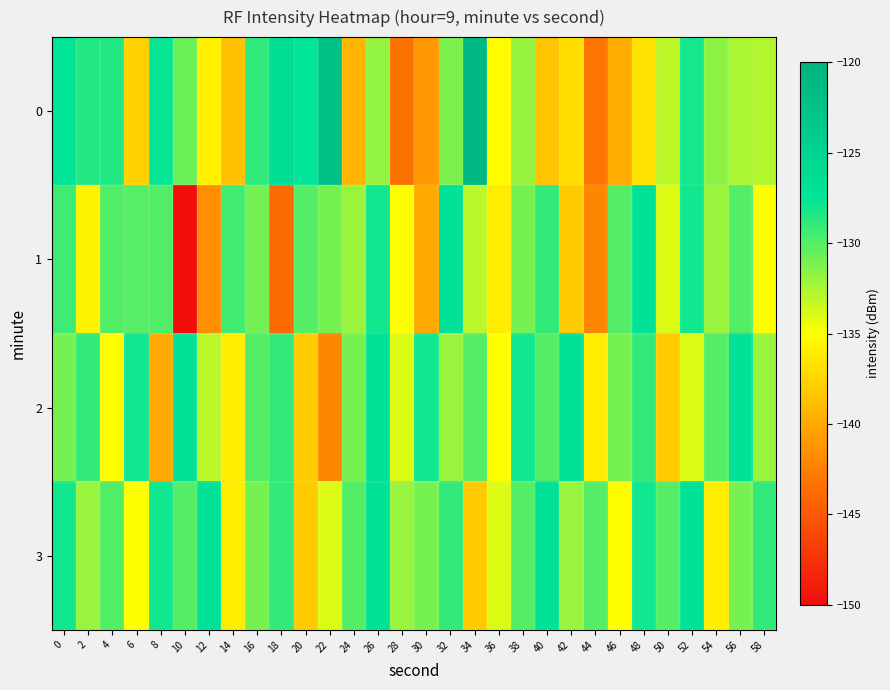

Which label corresponds to the largest value in the chart?

34